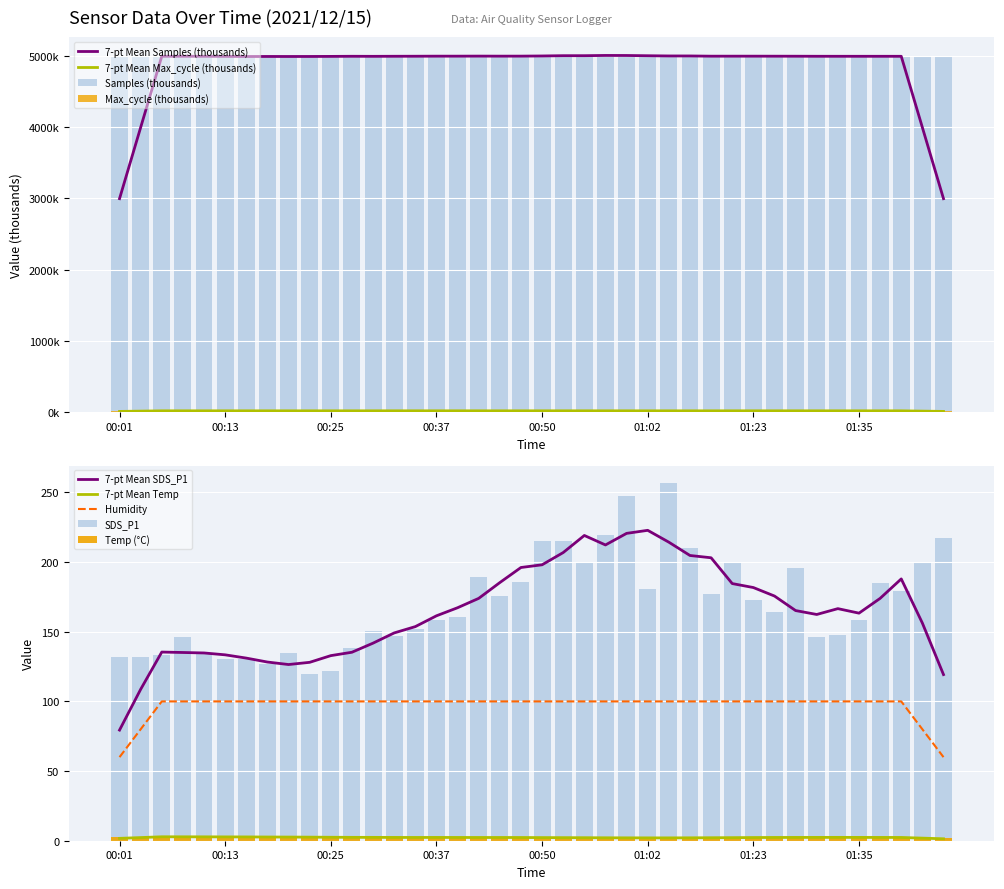

The value of Samples at 00:30 is 4990.9. True or false?

True